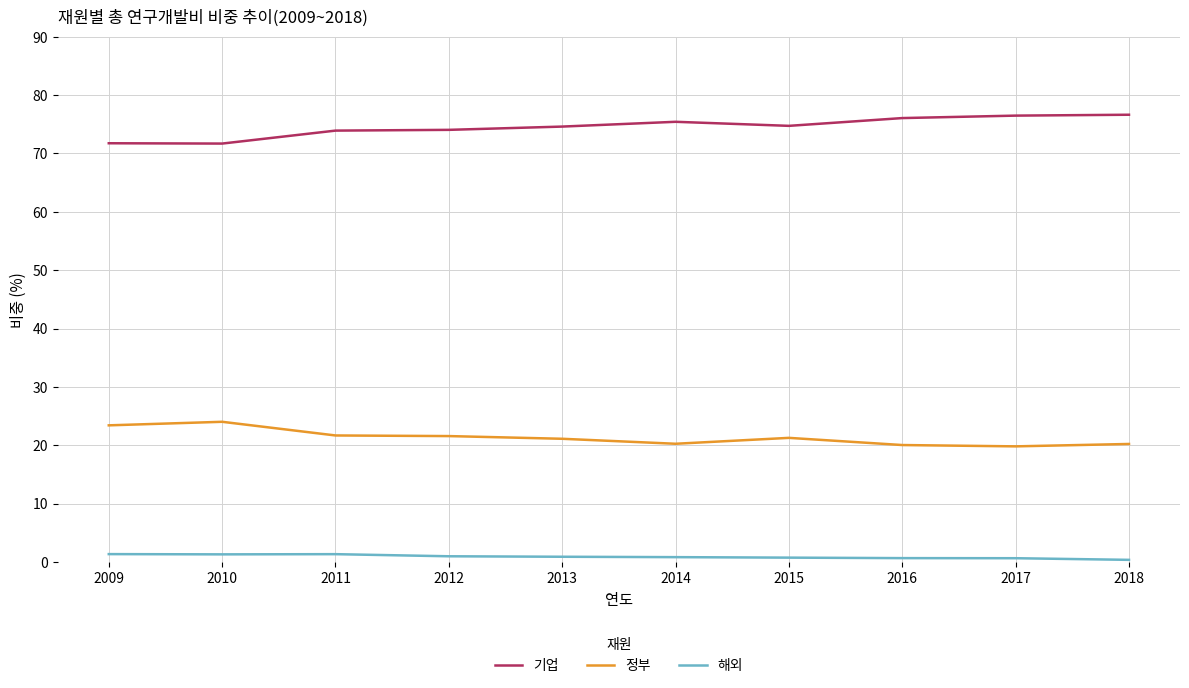

True or false: 기업 and 정부 cross at least once.

False